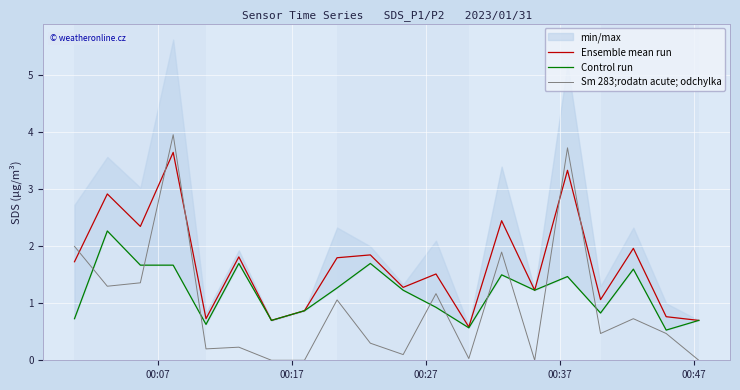

What is the lowest value of the Ensemble mean run series?

0.6